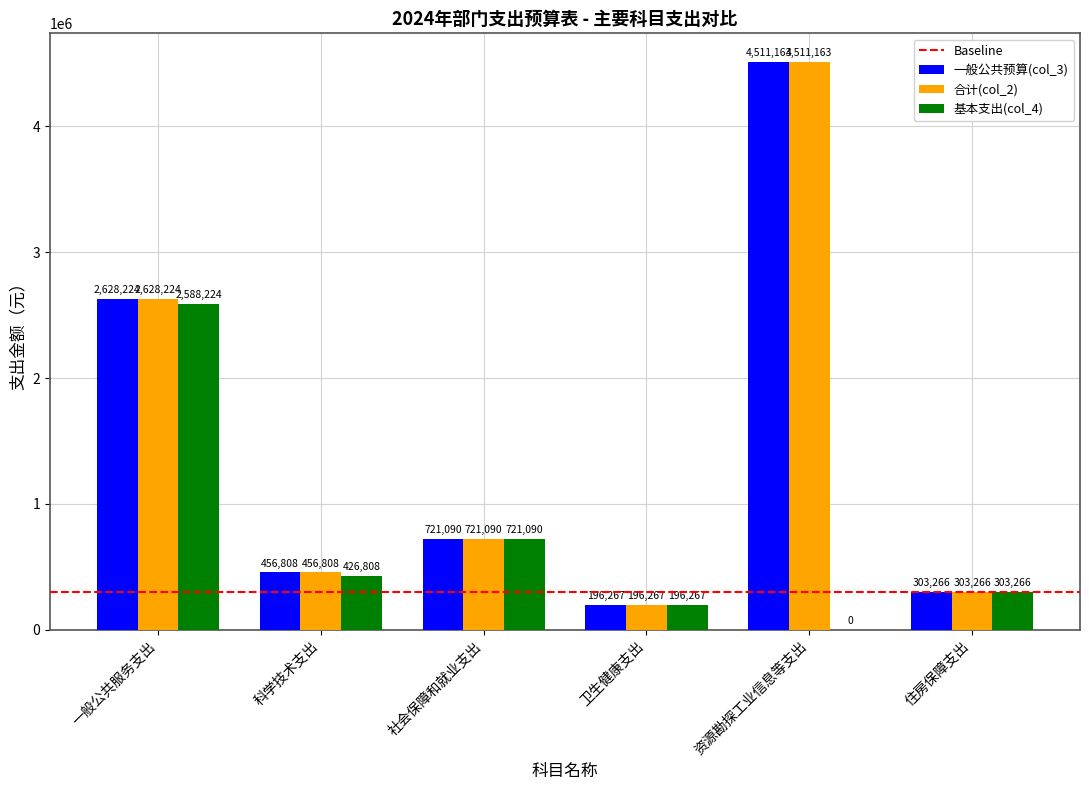

Where is 基本支出(col_4) nearest to the value 1294112?

社会保障和就业支出